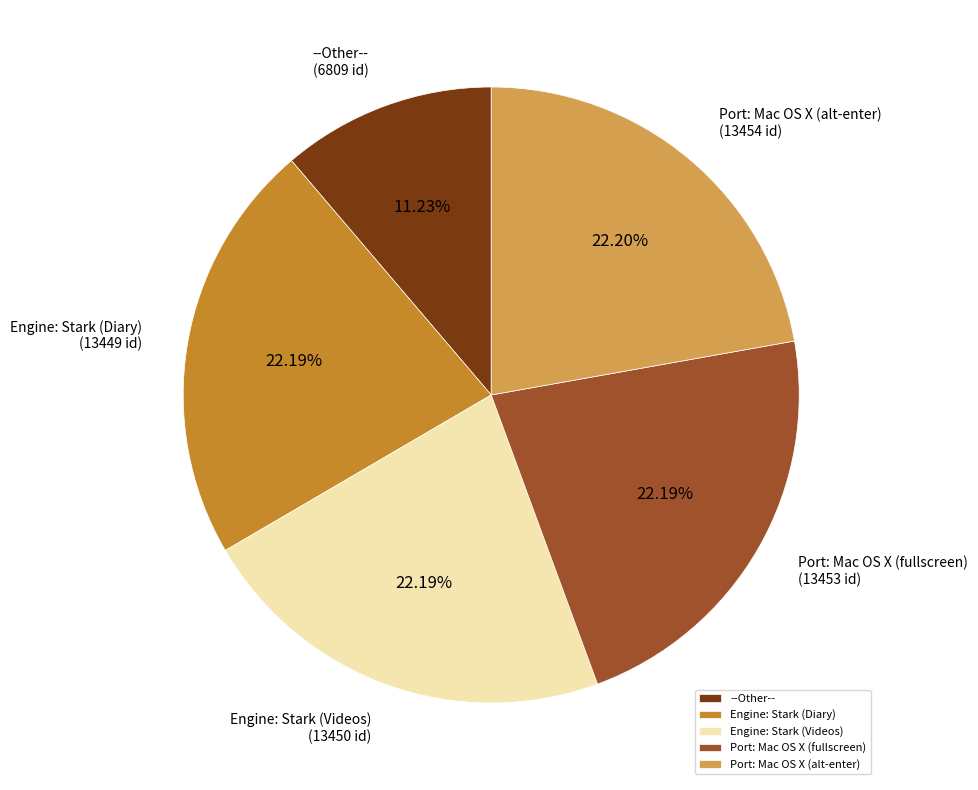

Between --Other-- and Engine: Stark (Videos), which is larger?

Engine: Stark (Videos)